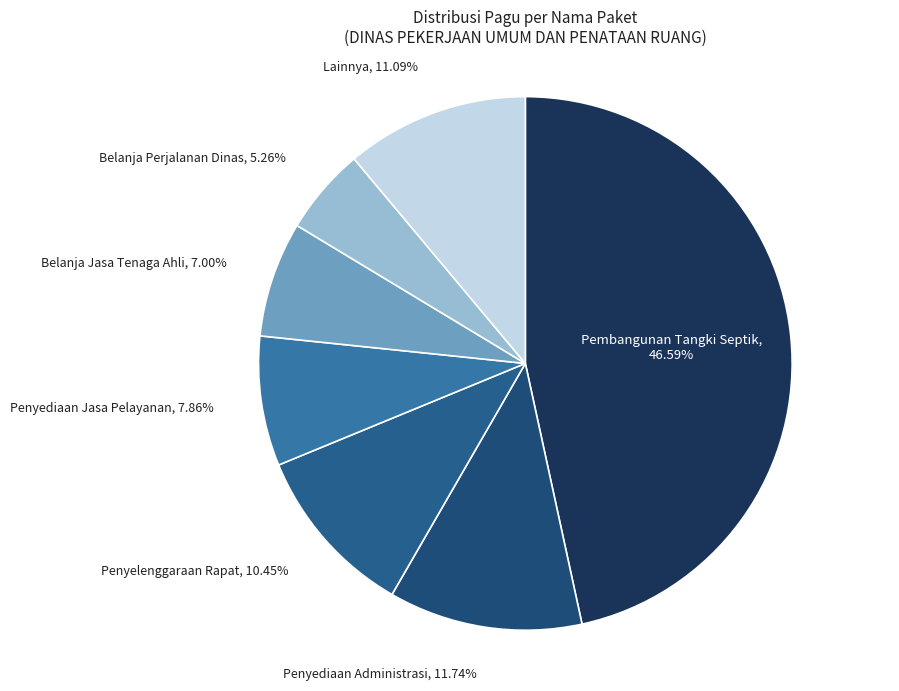

Is Penyediaan Administrasi, 11.74% the majority of the pie?

No